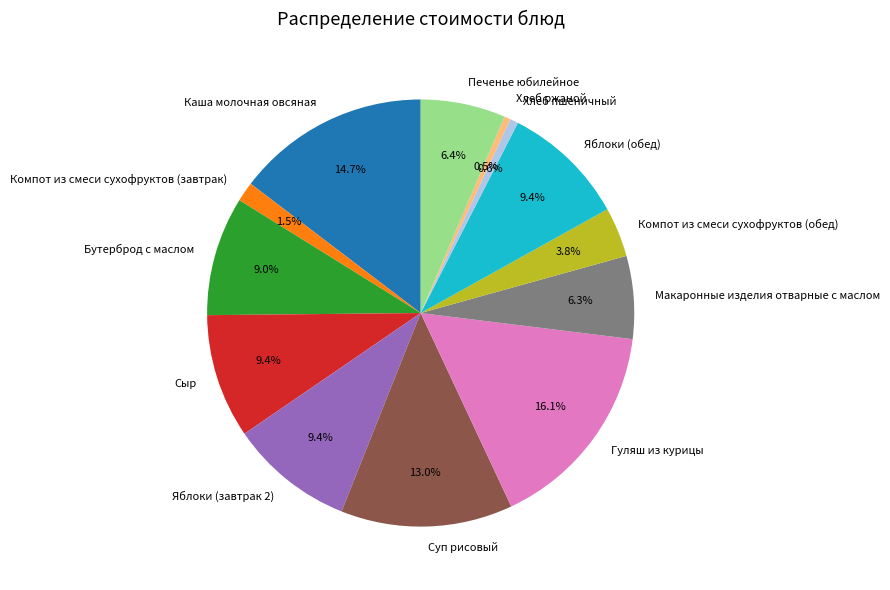

To the nearest percent, what is the difference between the largest and smallest slice percentages?

16%